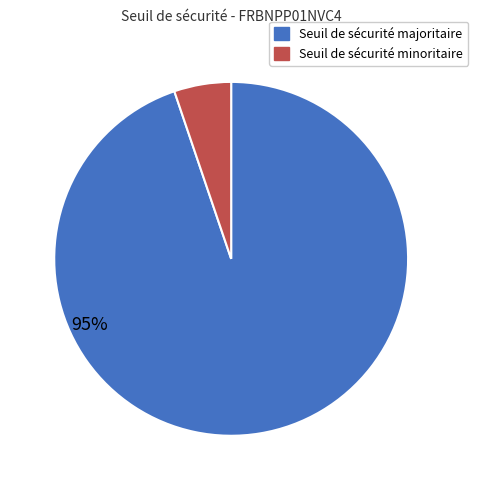

Is there any slice that represents more than half of the pie?

Yes